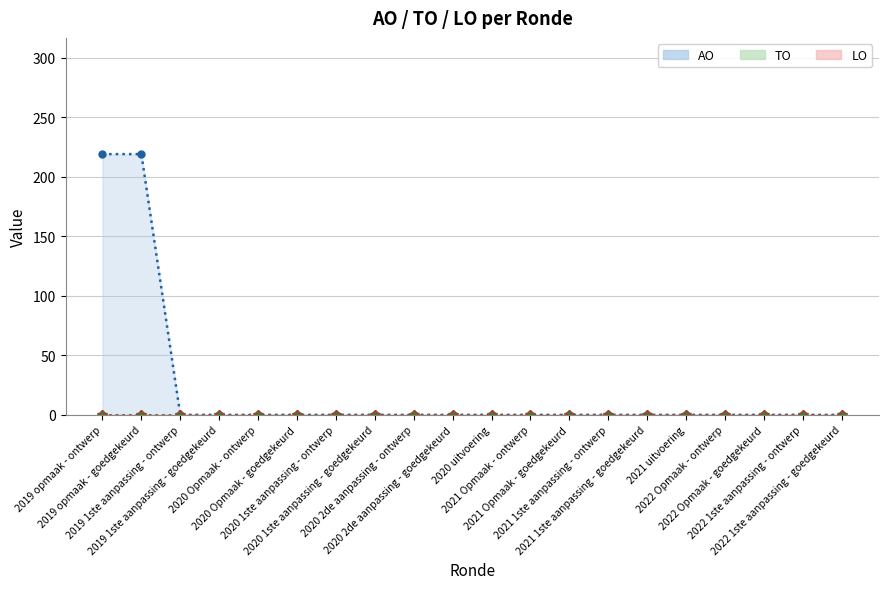

Reading right to left, what are all the values shown in this chart?

AO line: 0	0	0	0	0	0	0	0	0	0	0	0	0	0	0	0	0	0	219	219
TO line: 0	0	0	0	0	0	0	0	0	0	0	0	0	0	0	0	0	0	0	0
LO line: 0	0	0	0	0	0	0	0	0	0	0	0	0	0	0	0	0	0	0	0